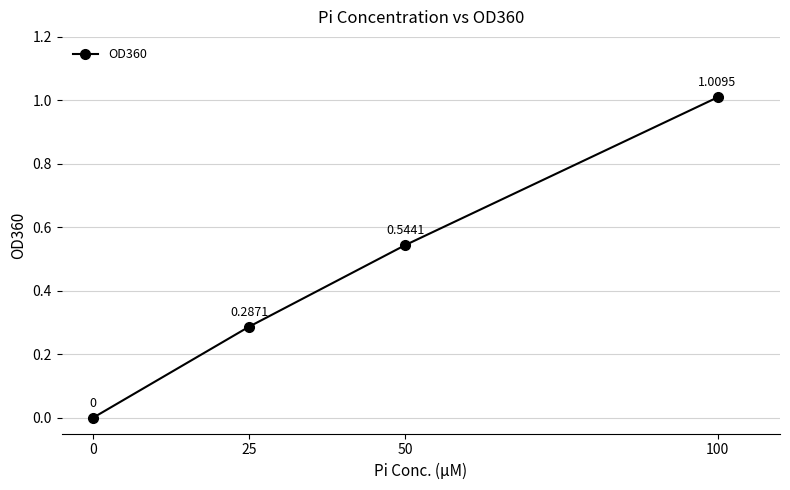

Rank the categories by value from highest to lowest.

100, 50, 25, 0